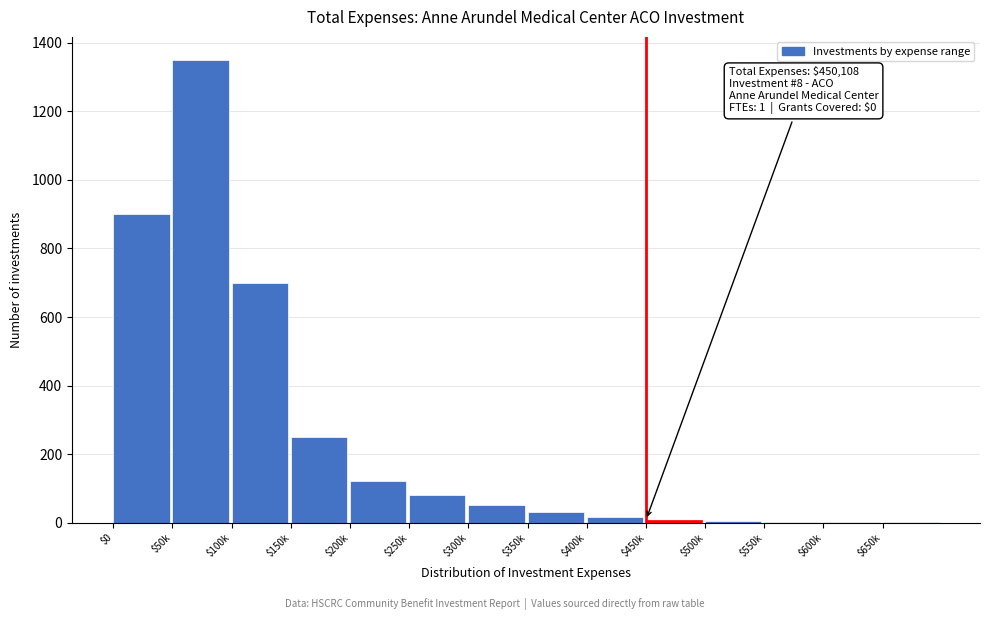

The chart shows a value of 1116 at $100k. True or false?

False